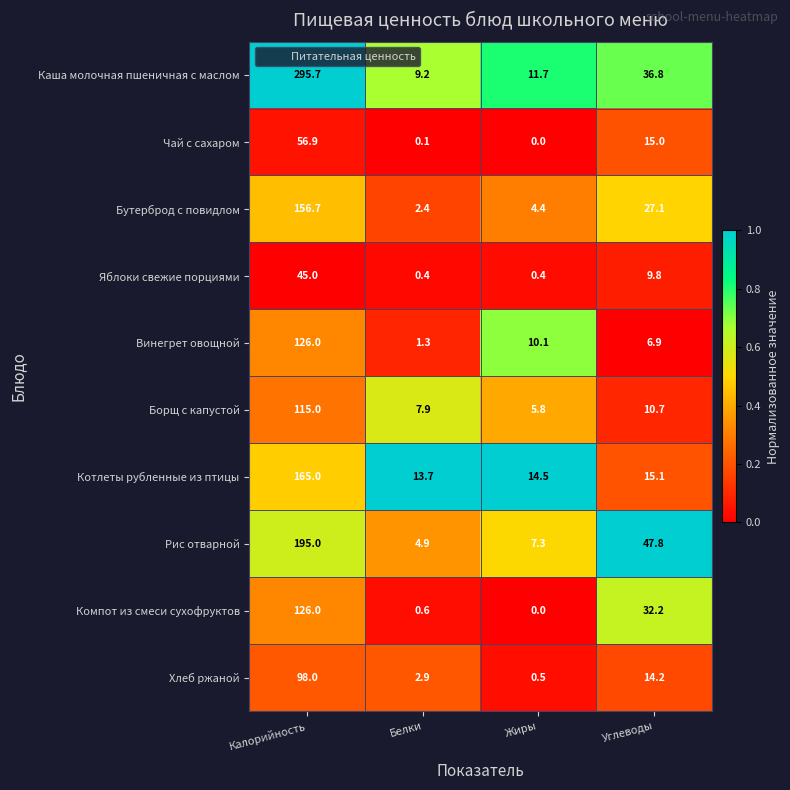

The Винегрет овощной series shows 6.7 at Жиры. True or false?

False